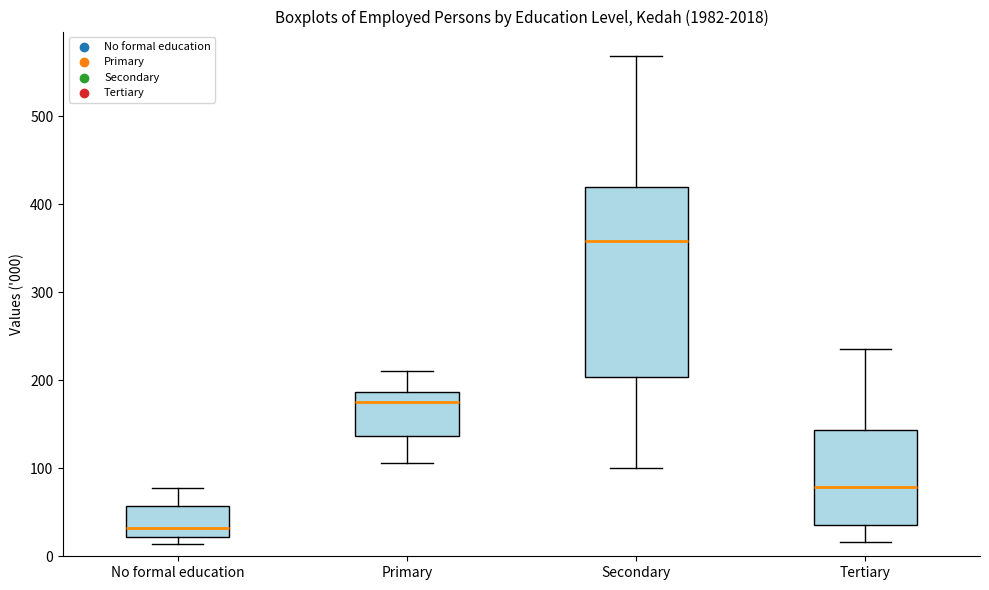

Where is the upper edge of the box for Secondary on the y-axis? The values are not printed on the chart, so give them approximately, as read against the axis.

420